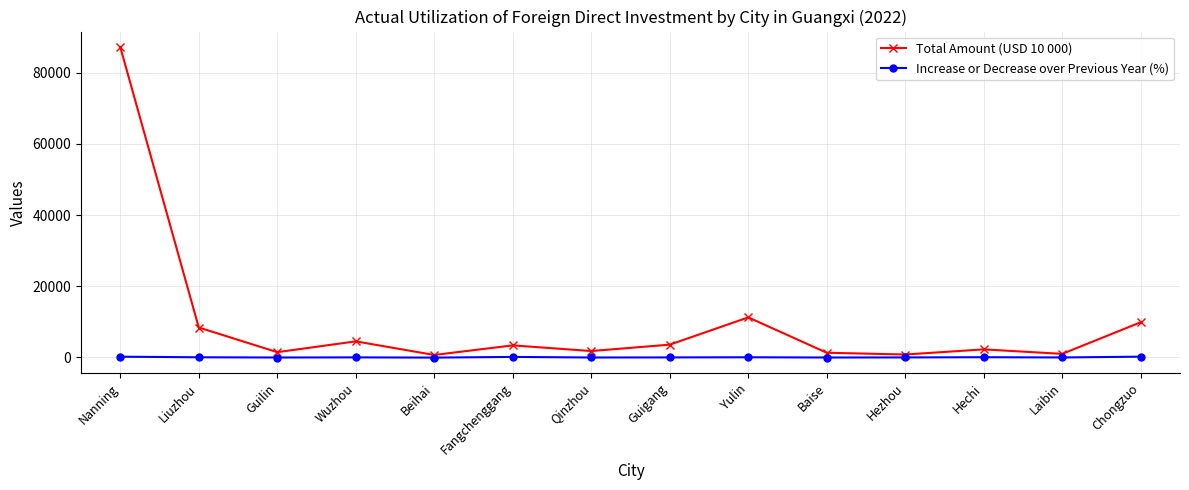

Where is Total Amount (USD 10 000) nearest to the value 43951?

Yulin